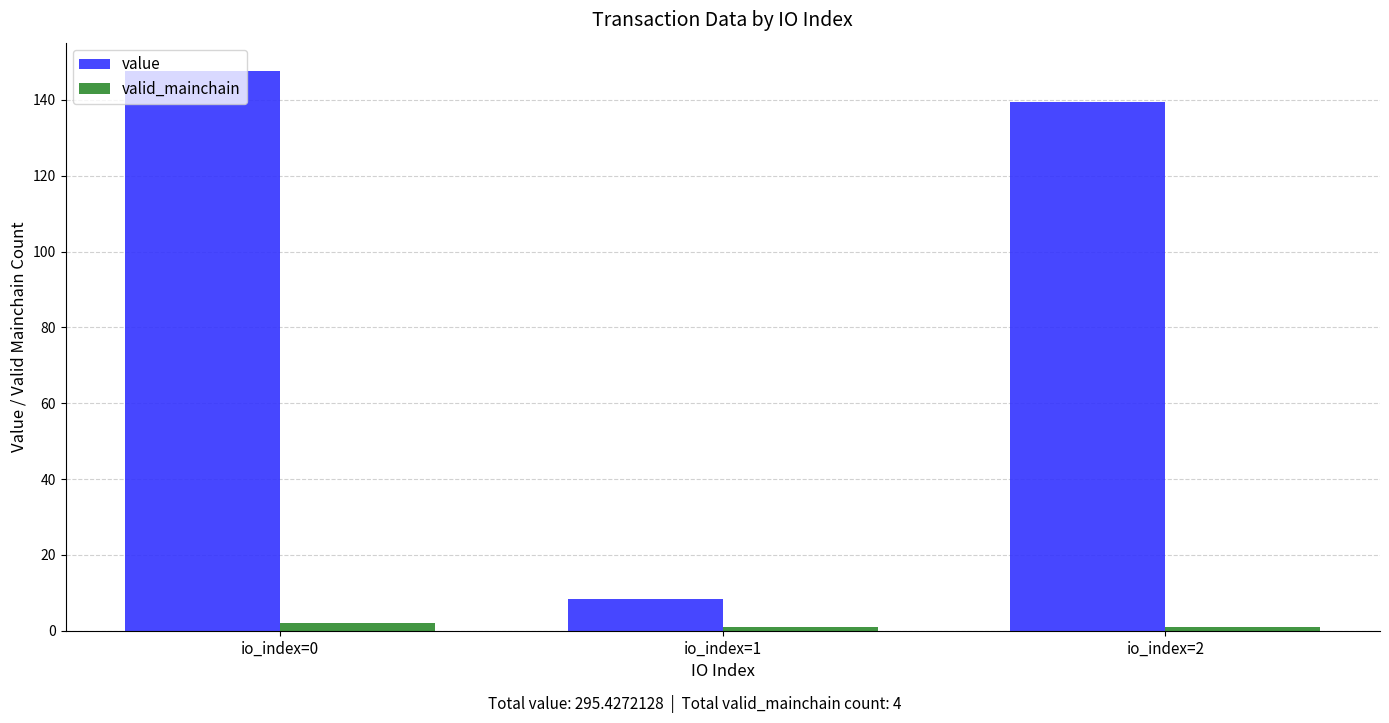

At which category is the sum across all series the highest?

io_index=0